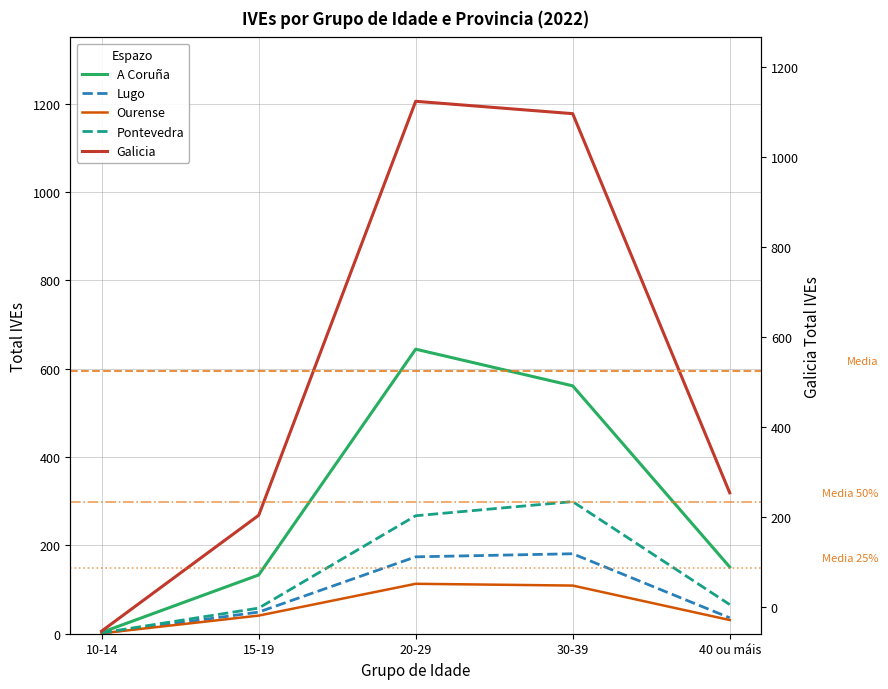

What is the difference between the highest and lowest values at 15-19?

227